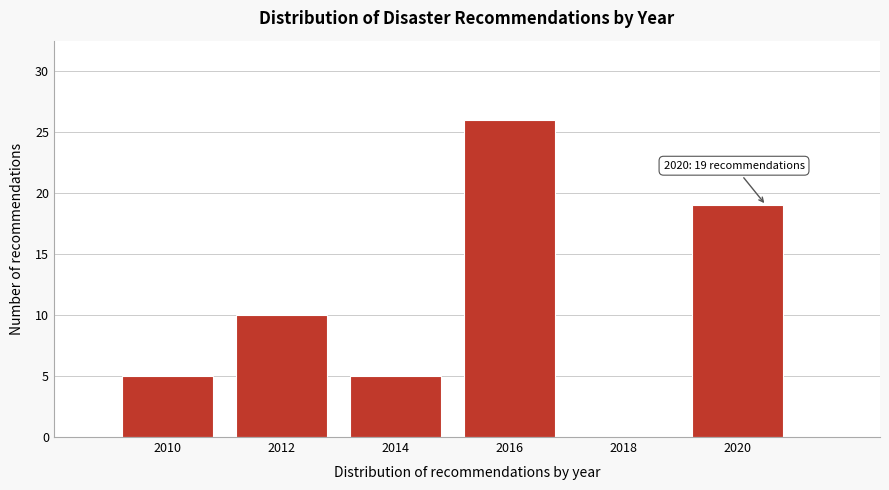

Reading right to left, list all the values displayed in this chart.

2020=19	2018=0	2016=26	2014=5	2012=10	2010=5